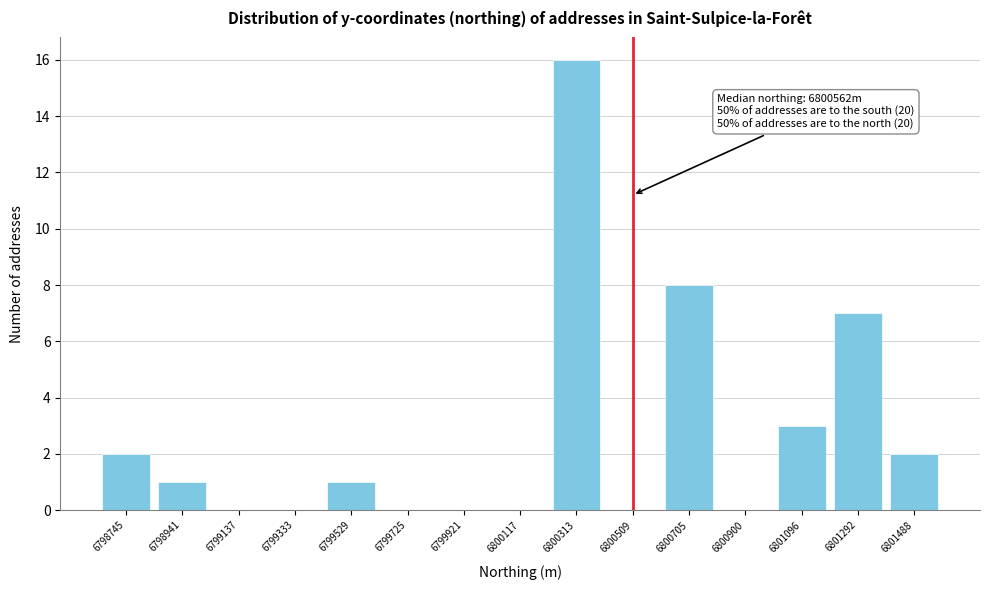

Reading left to right, transcribe all the data shown in this chart.

6798745=2	6798941=1	6799137=0	6799333=0	6799529=1	6799725=0	6799921=0	6800117=0	6800313=16	6800509=0	6800705=8	6800900=0	6801096=3	6801292=7	6801488=2